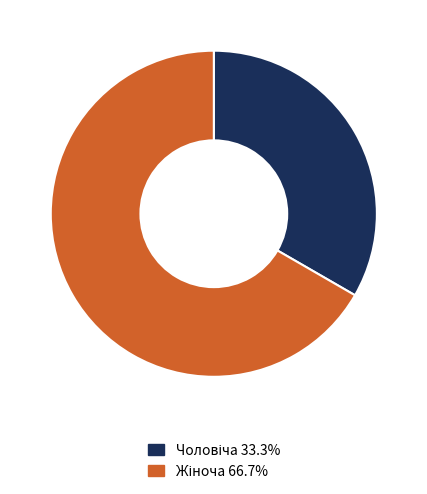

Is there any slice that represents more than half of the pie?

Yes